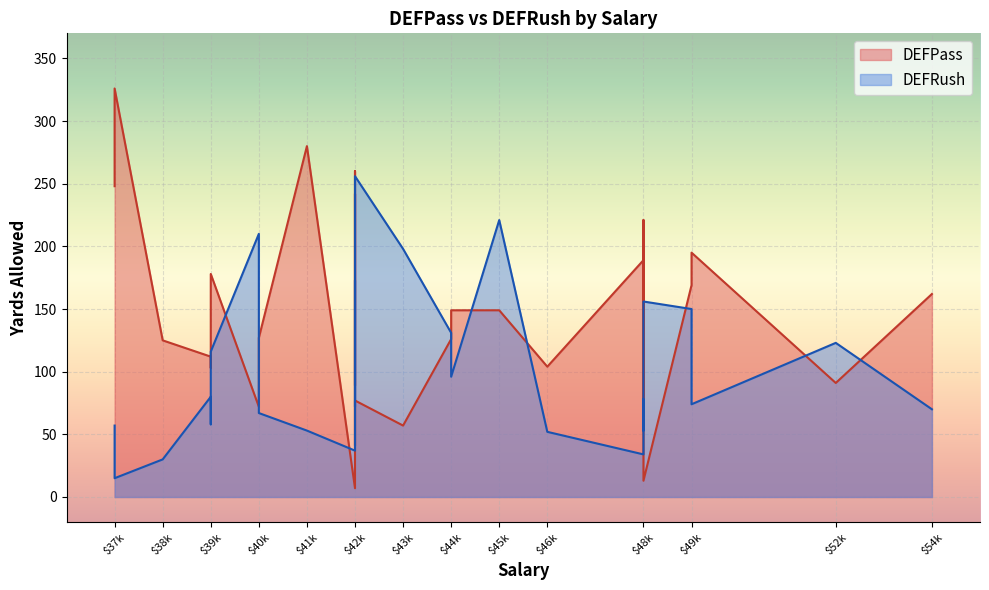

What is the smallest value displayed?

7